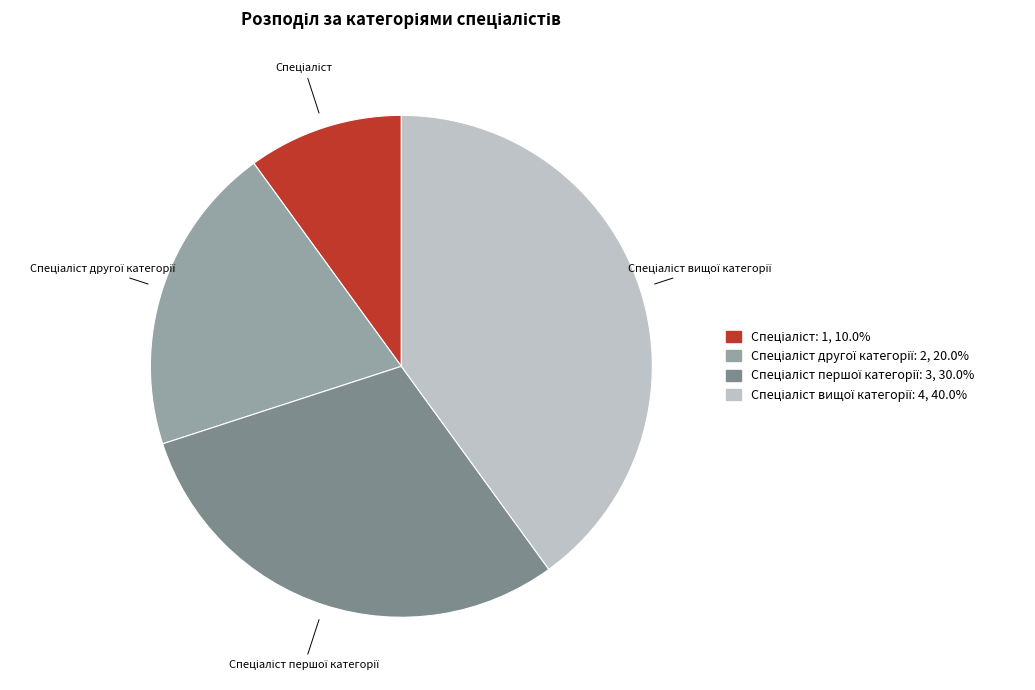

Does any single category account for the majority?

No